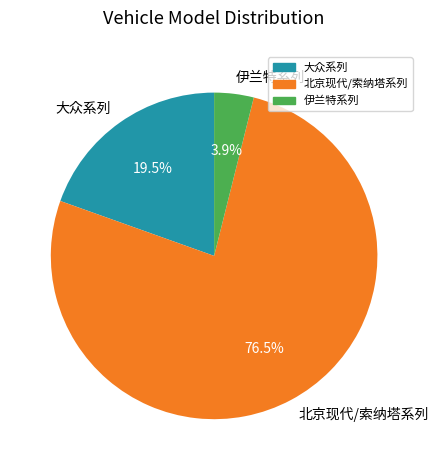

What is the smallest slice in the pie chart?

伊兰特系列